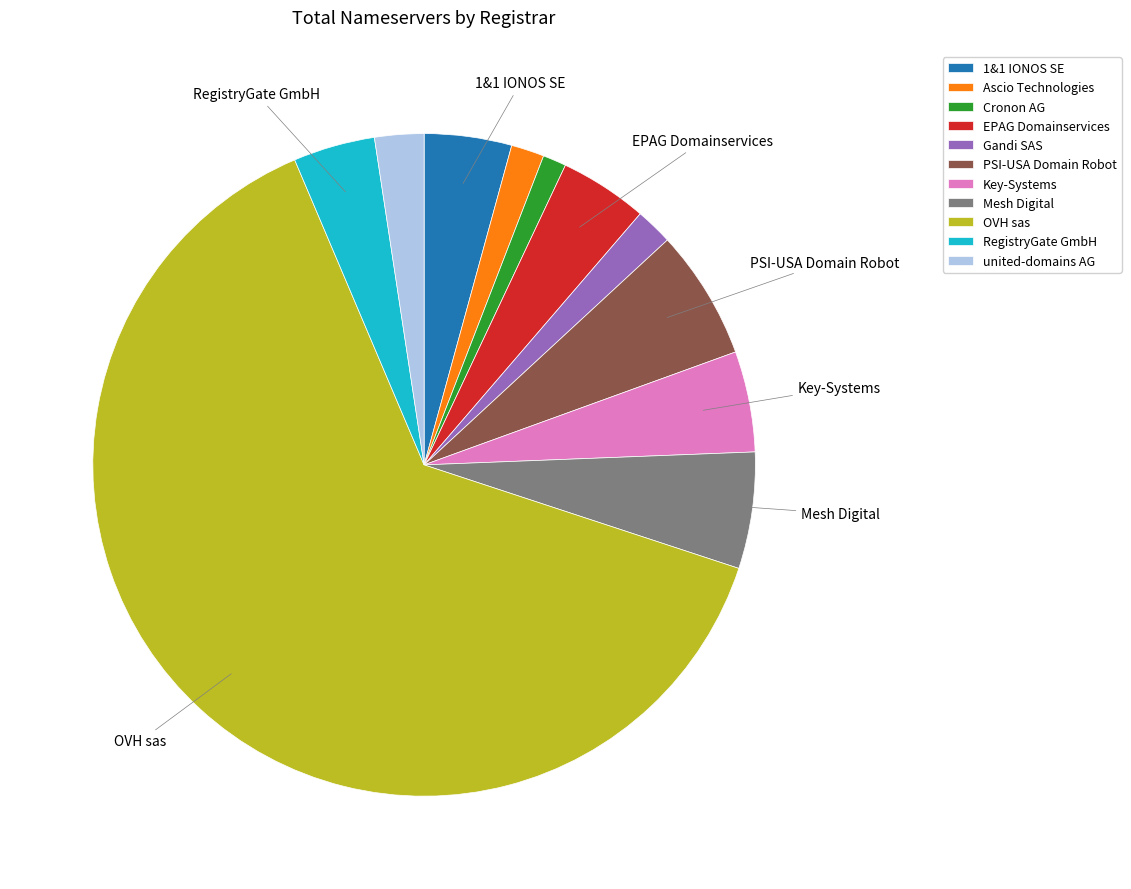

Approximately how many times larger is the value at Gandi SAS compared to PSI-USA Domain Robot?

0.3